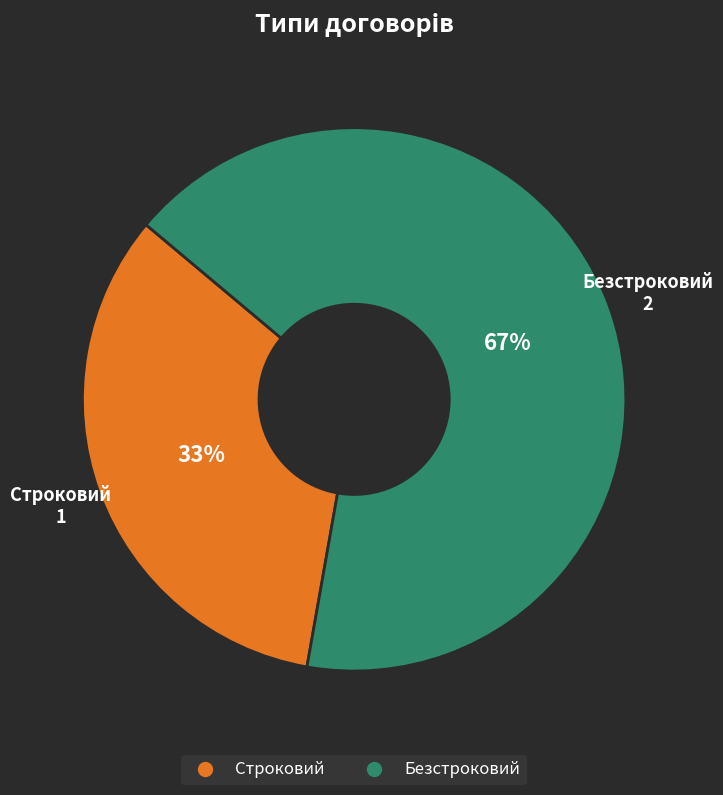

To the nearest percent, what portion does Строковий represent?

33%